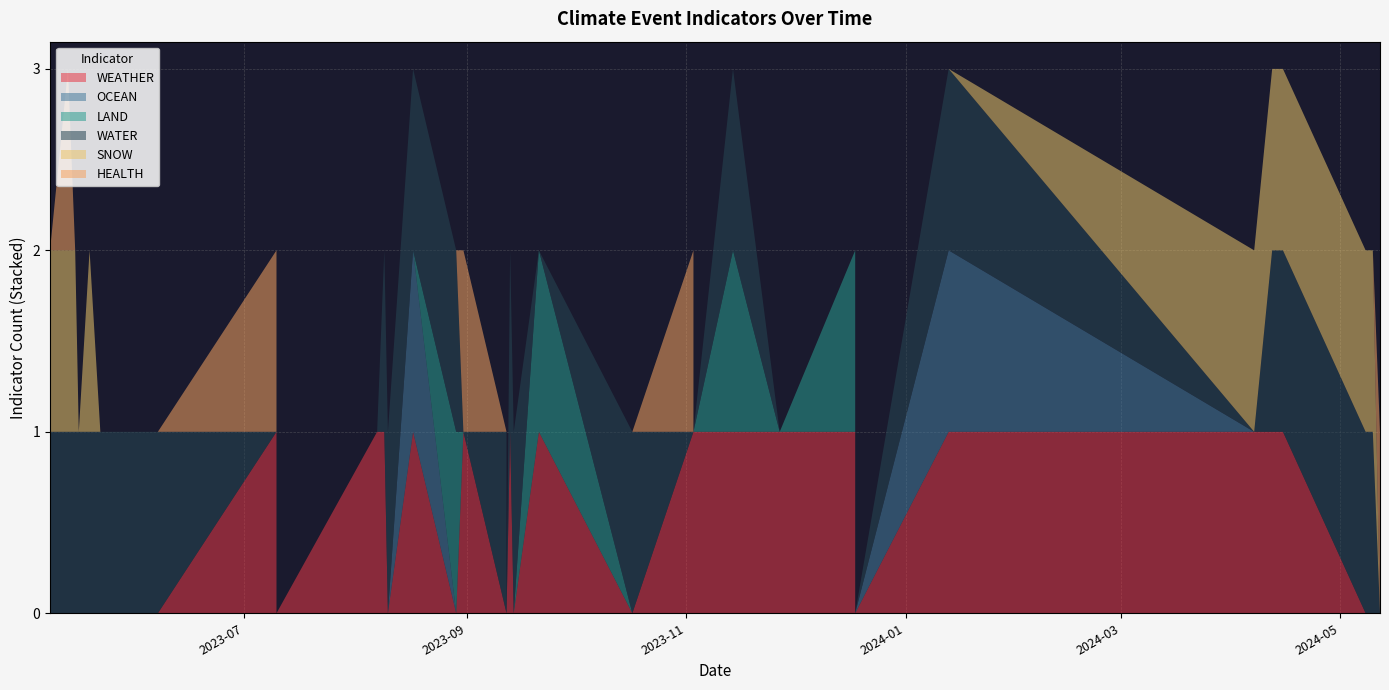

Reading right to left, extract all data points from this chart.

WEATHER: 0	0	0	1	1	1	1	1	0	1	1	1	1	1	0	1	0	1	0	0	0	1	0	1	0	0	1	1	0	1	1	0	0	0	0	0	0	0
OCEAN: 0	0	0	0	0	0	0	1	0	0	0	0	0	0	0	0	0	0	0	0	0	0	0	1	0	0	0	0	0	0	0	0	0	0	0	0	0	0
LAND: 0	0	0	0	0	0	0	0	0	1	0	1	0	0	0	1	0	0	0	0	0	0	1	0	0	0	0	0	0	0	0	0	0	0	0	0	0	0
WATER: 0	1	1	1	1	1	0	1	0	0	0	1	0	0	1	0	1	1	0	1	1	0	1	1	1	1	1	0	0	1	0	1	1	1	1	1	1	1
SNOW: 0	1	1	1	1	1	1	0	0	0	0	0	0	0	0	0	0	0	0	0	0	0	0	0	0	0	0	0	0	0	0	0	0	1	0	1	1	1
HEALTH: 1	0	0	0	0	0	0	0	0	0	0	0	0	1	0	0	0	0	0	0	0	1	0	0	0	0	0	0	0	0	1	0	0	0	0	0	1	0